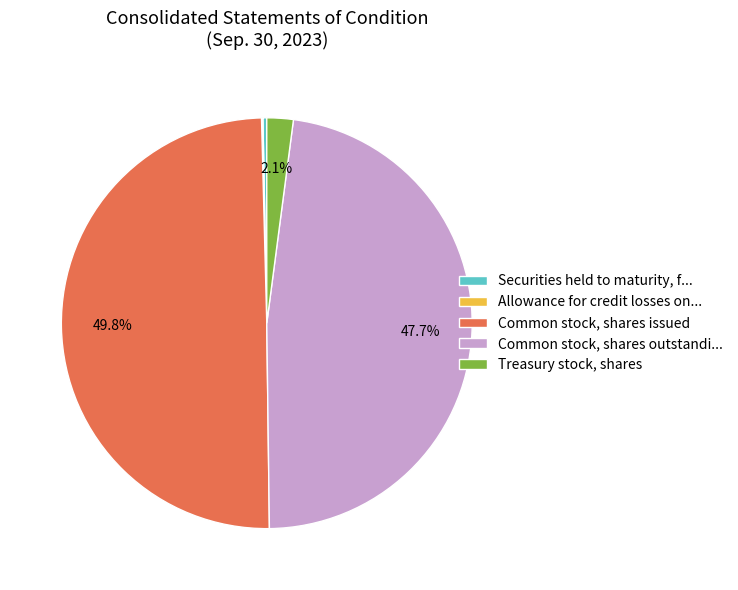

What percentage is NOT represented by Treasury stock, shares?

97.9%